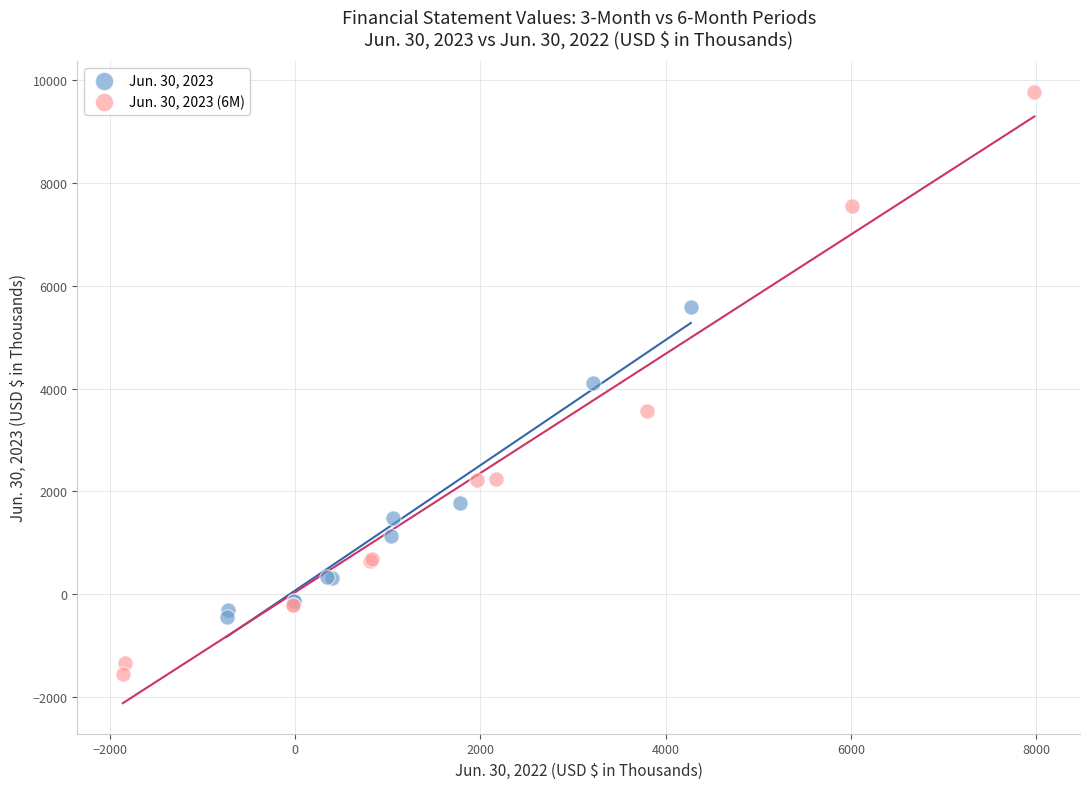

Which series contains the lowest Y value?

Jun. 30, 2023 (6M)